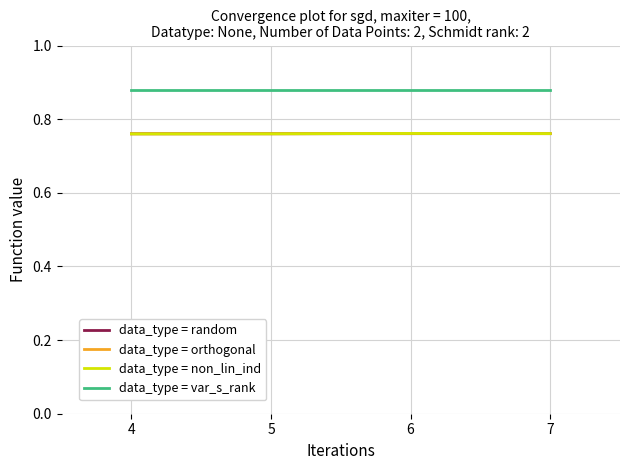

The value of data_type = orthogonal at 4 is 0.5. True or false?

False